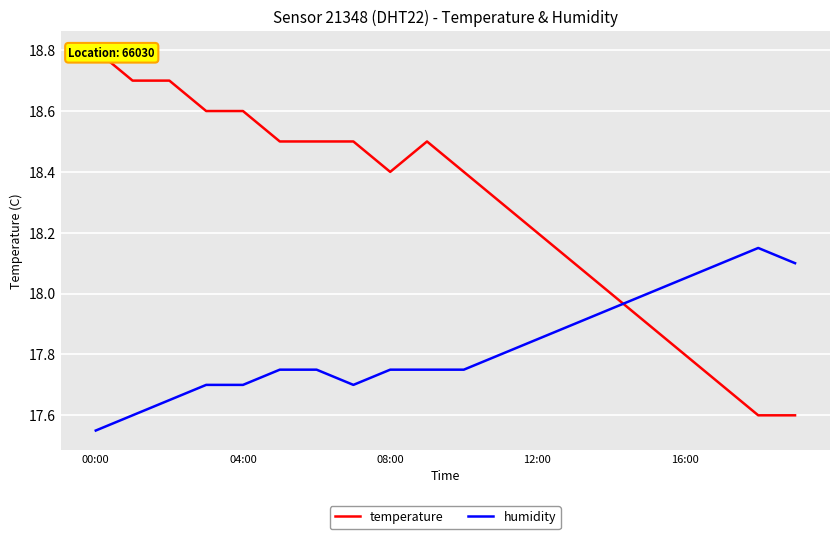

True or false: temperature and humidity cross at least once.

True